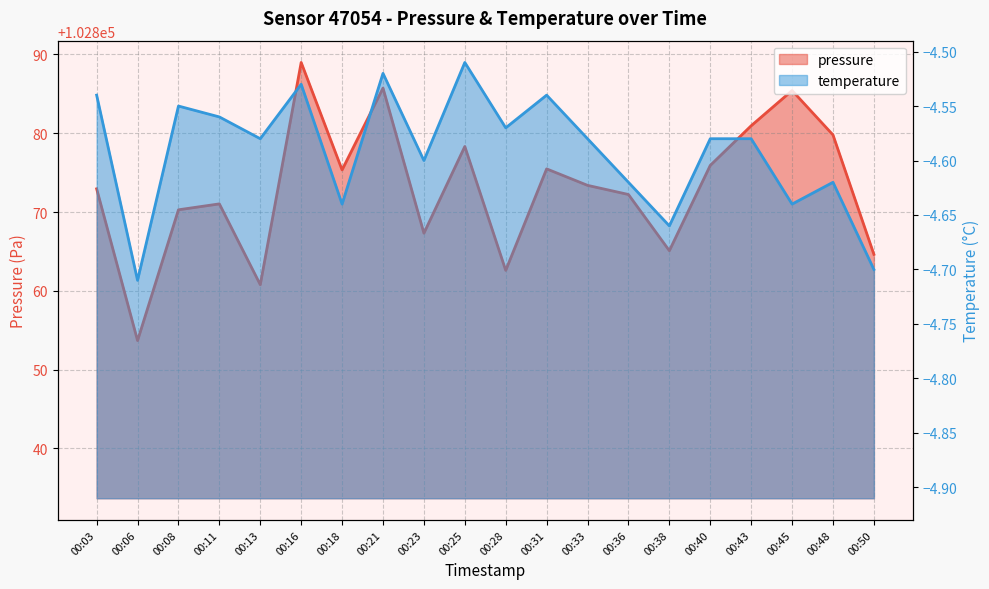

At 00:16, list the series in order from largest to smallest.

pressure, temperature